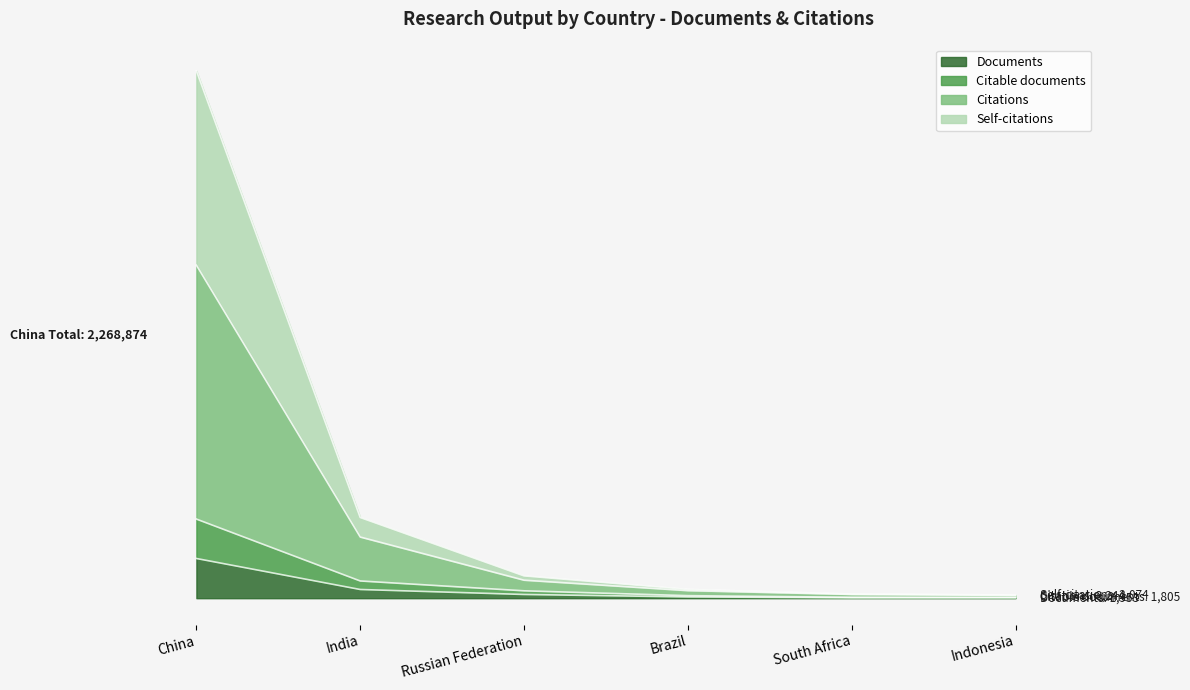

True or false: Self-citations has more than 0 points higher than both neighbors.

False